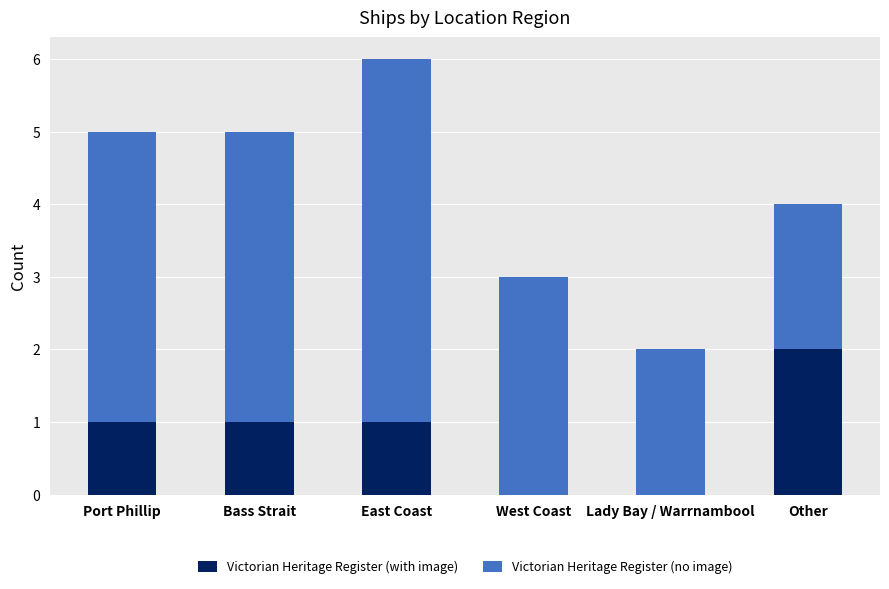

True or false: Victorian Heritage Register (with image) has a value of 3 at Other.

False